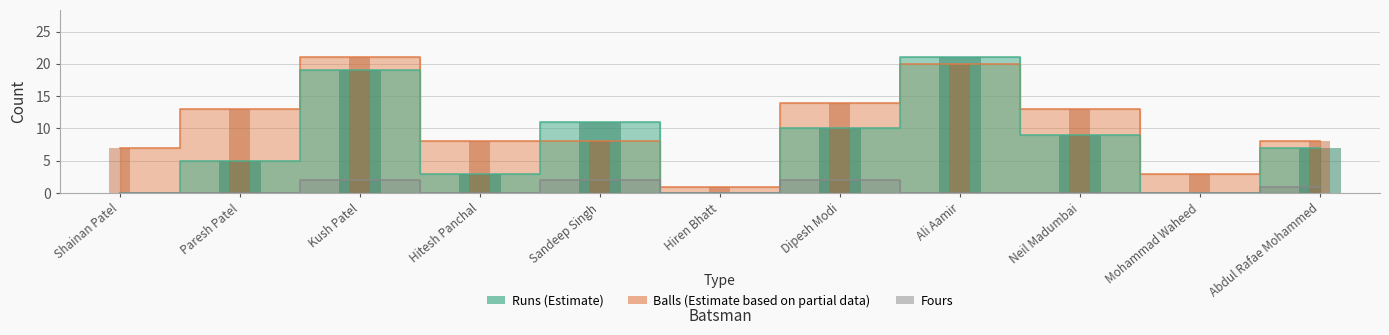

What is the total value across all series at Abdul Rafae Mohammed?

16